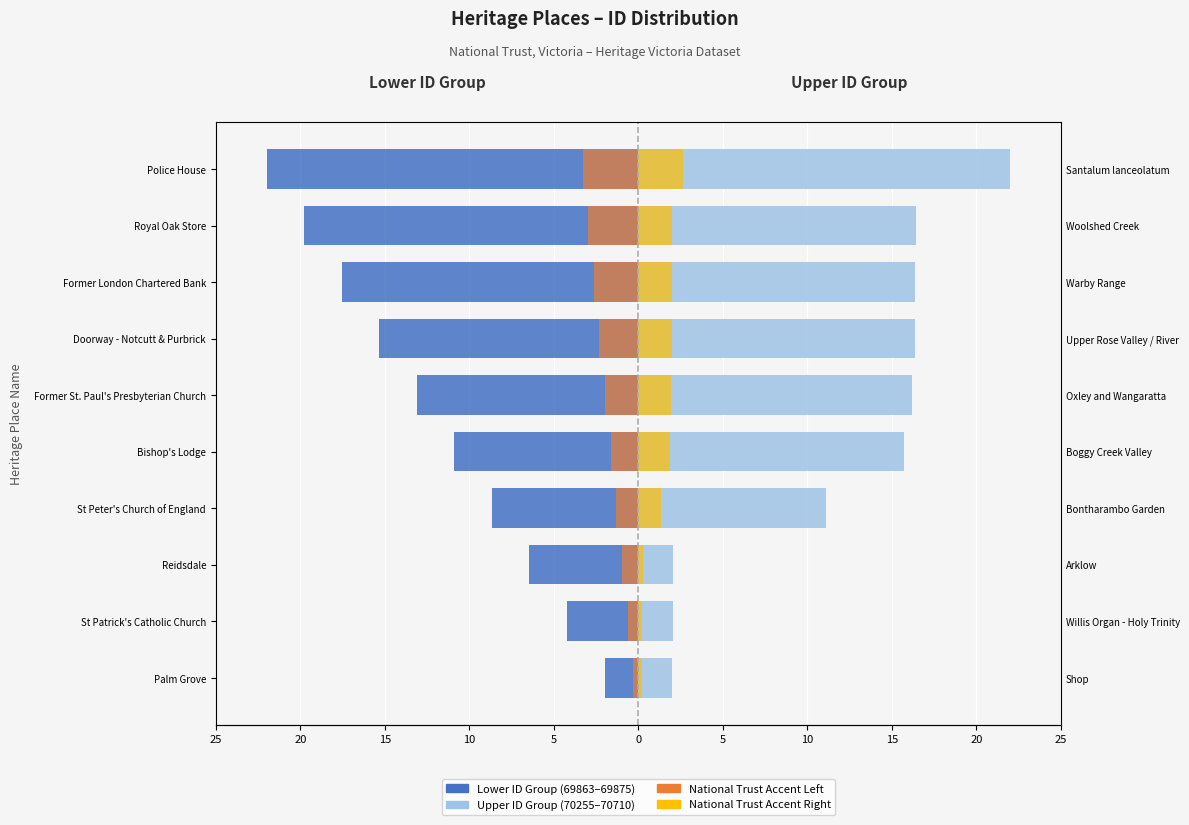

Which series changed the most between Reidsdale and Doorway - Notcutt & Purbrick?

Upper ID Group (70255–70710)